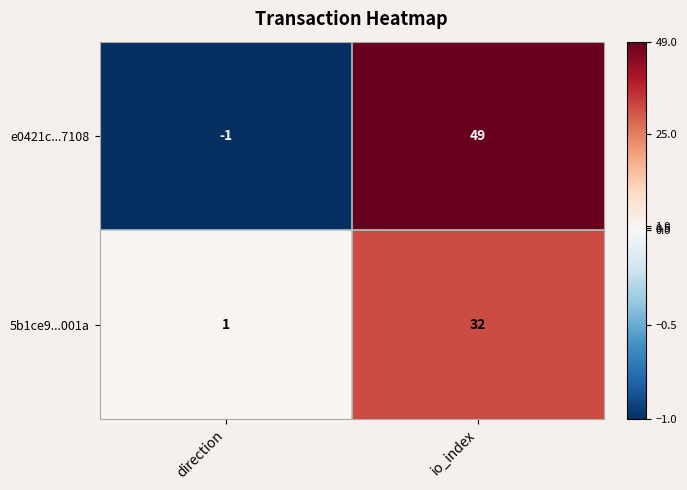

How many data points does each series have?

2